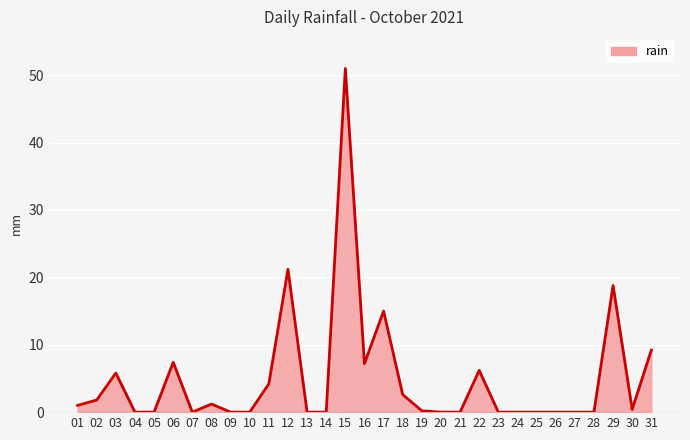

Is it true that the value at 22 is 2.9?

False